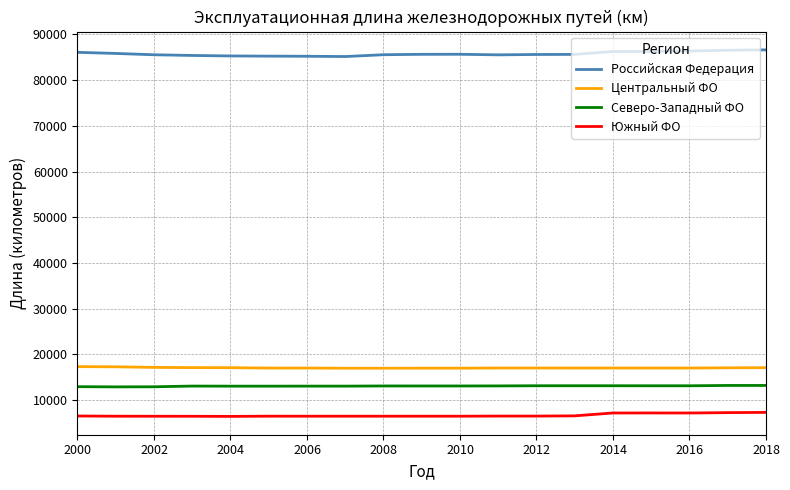

List the series in order of their peak value, highest first.

Российская Федерация, Центральный ФО, Северо-Западный ФО, Южный ФО